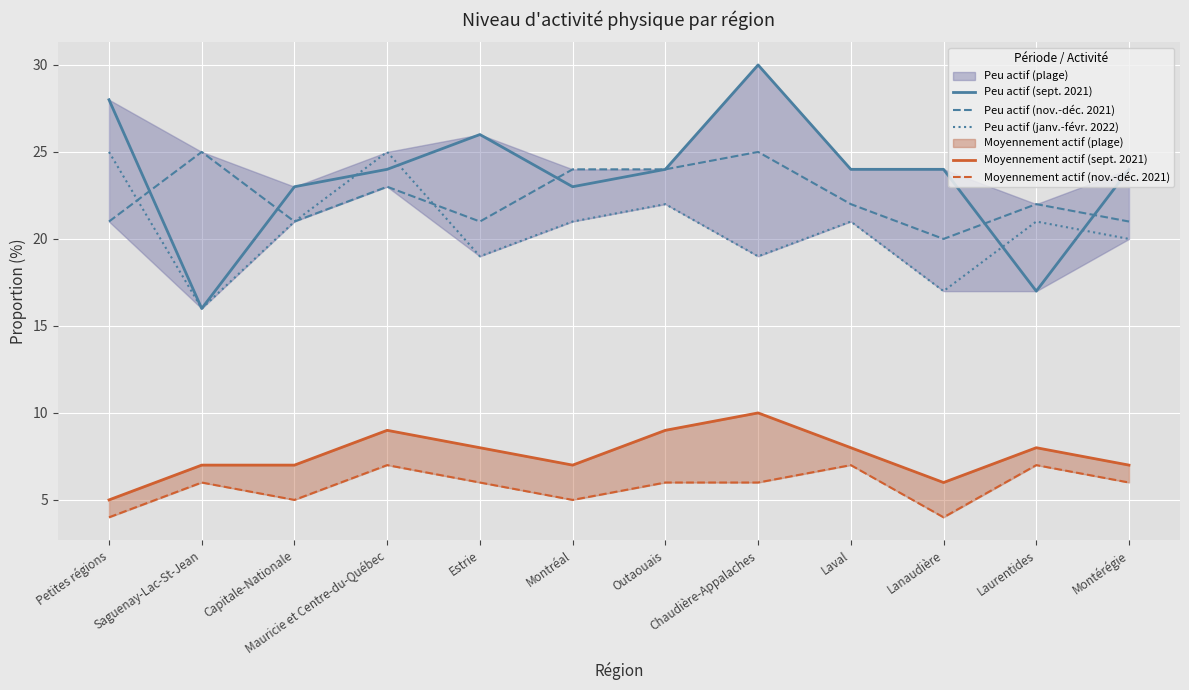

After their last crossing, which series has the higher values: Peu actif (sept. 2021) or Peu actif (nov.-déc. 2021)?

Peu actif (sept. 2021)